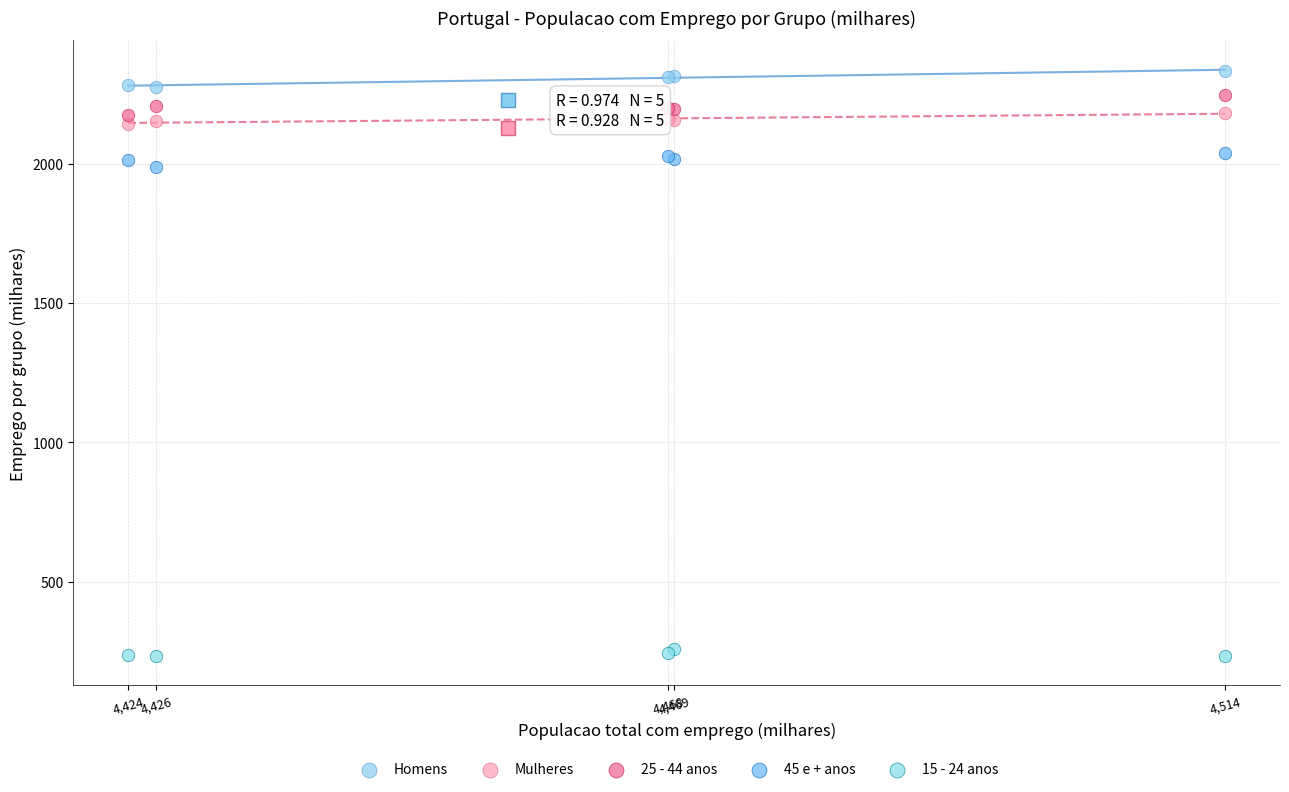

Which series contains the highest Y value?

Homens